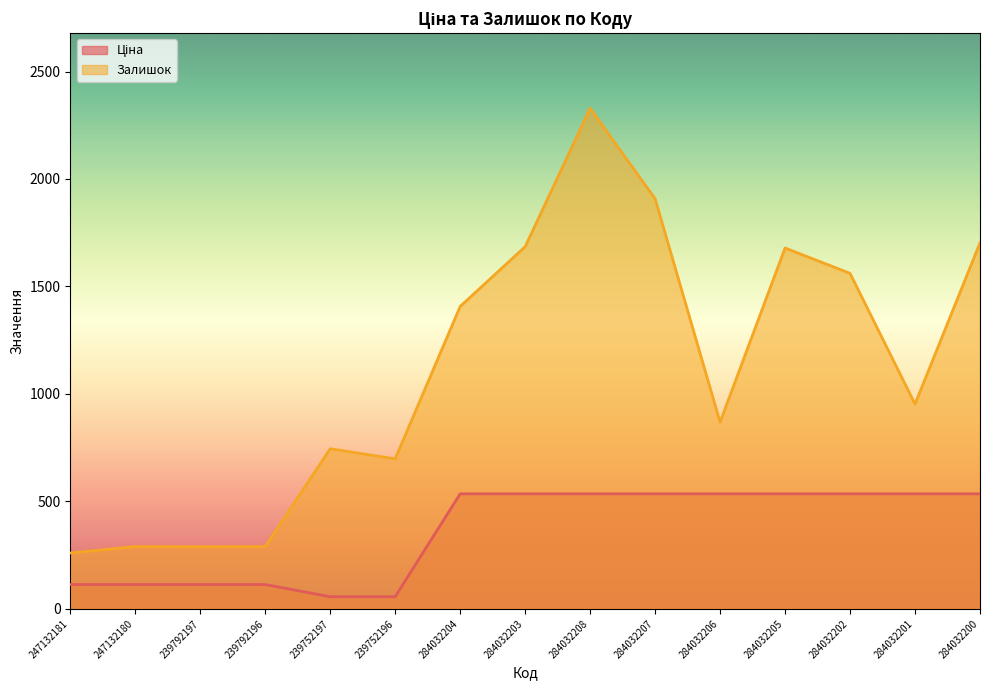

True or false: Залишок and Ціна cross at least once.

False